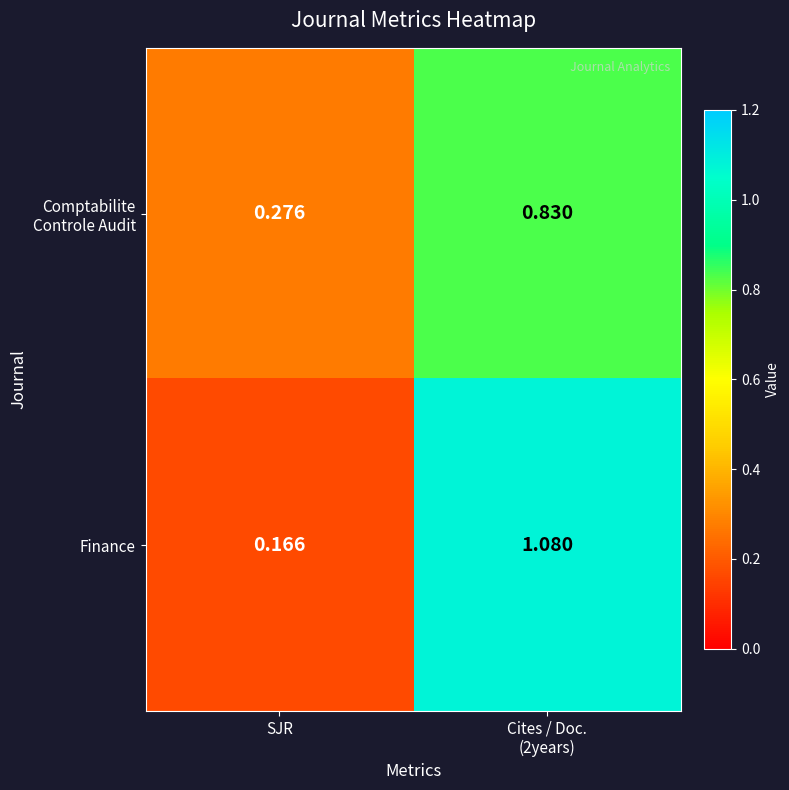

Which series has the widest spread of values?

Finance